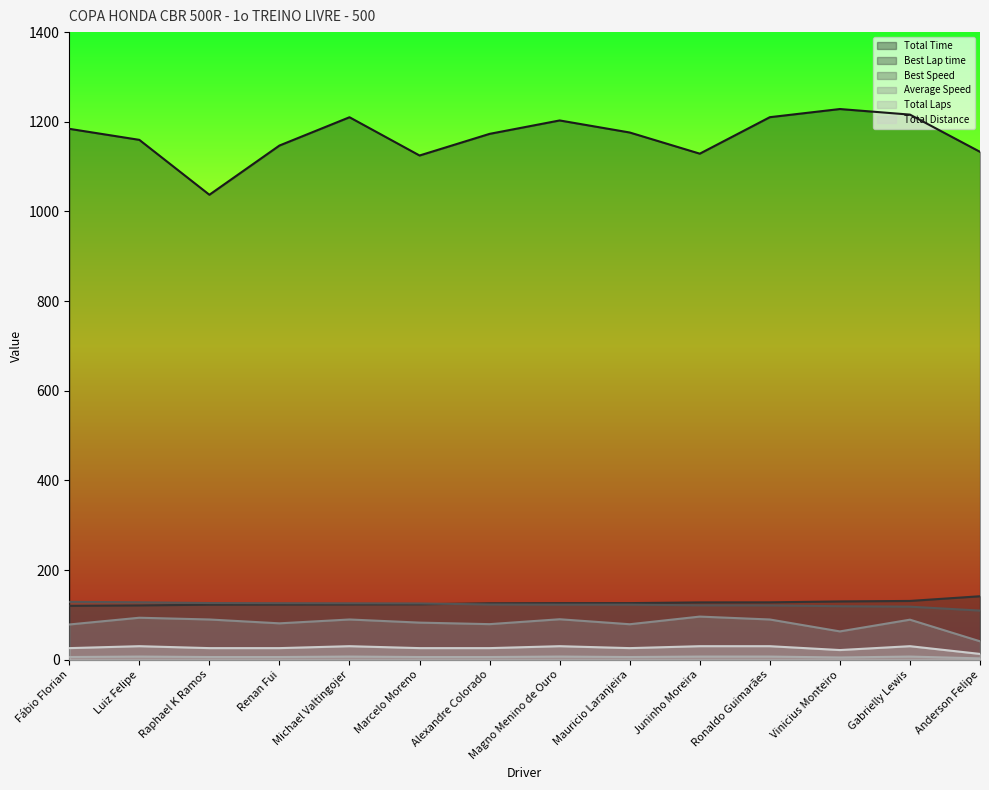

Does the chart display data point markers on the line(s)?

No